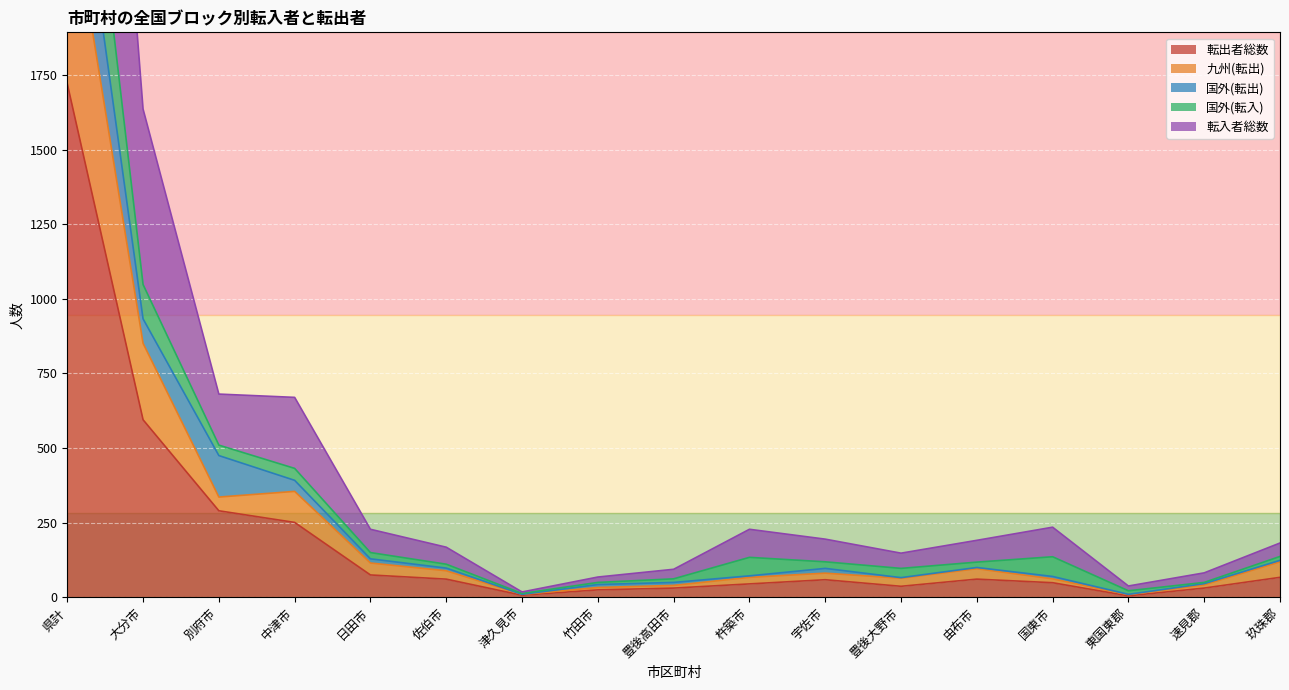

Read the 転出者総数 value at 日田市.

75